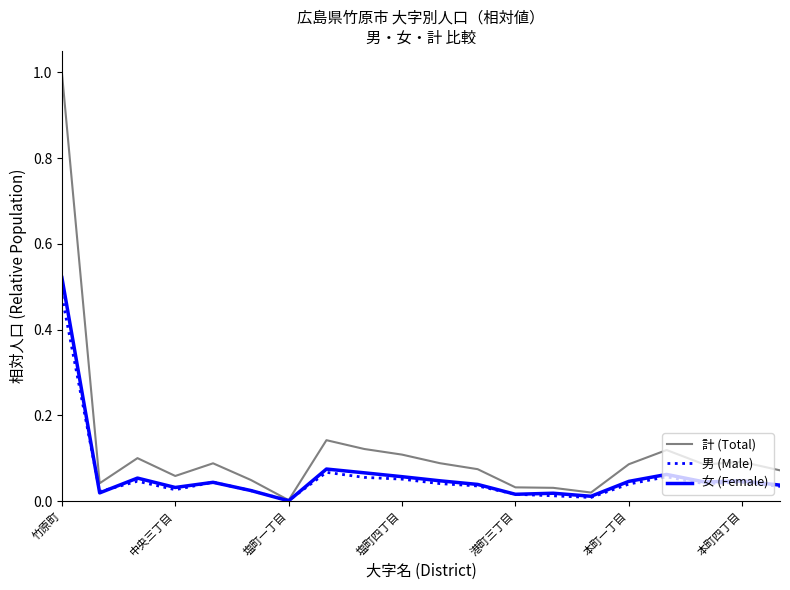

What is the greatest value displayed?

1.0